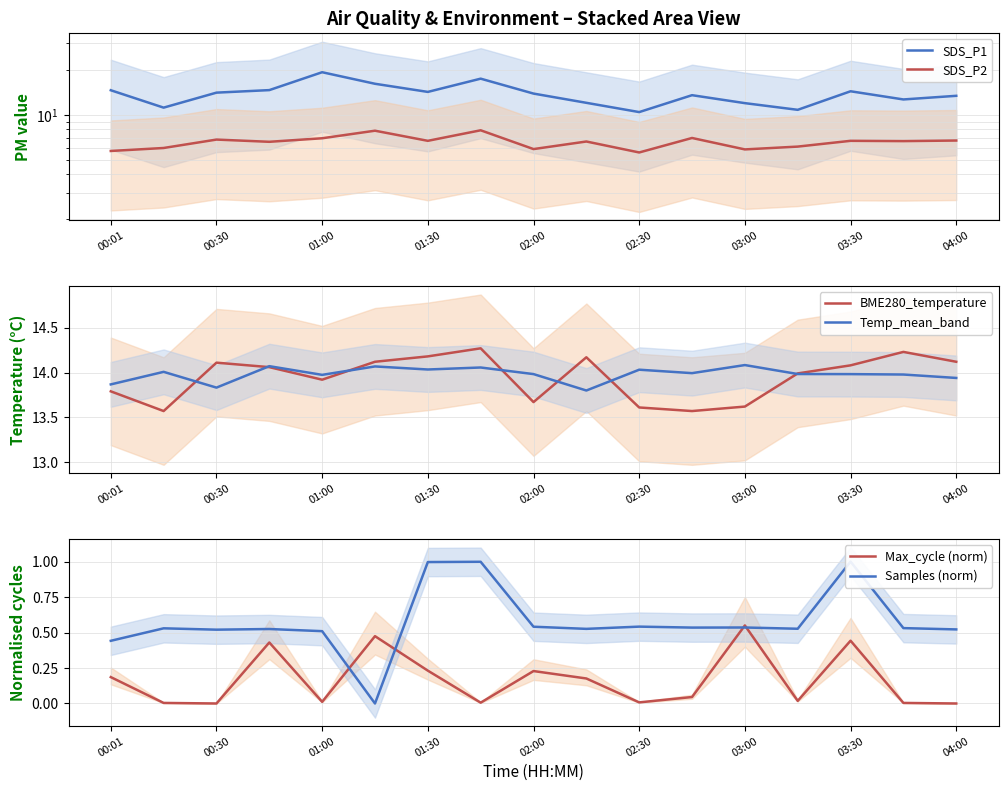

Where does the SDS_P2 series first go above 6?

01:00